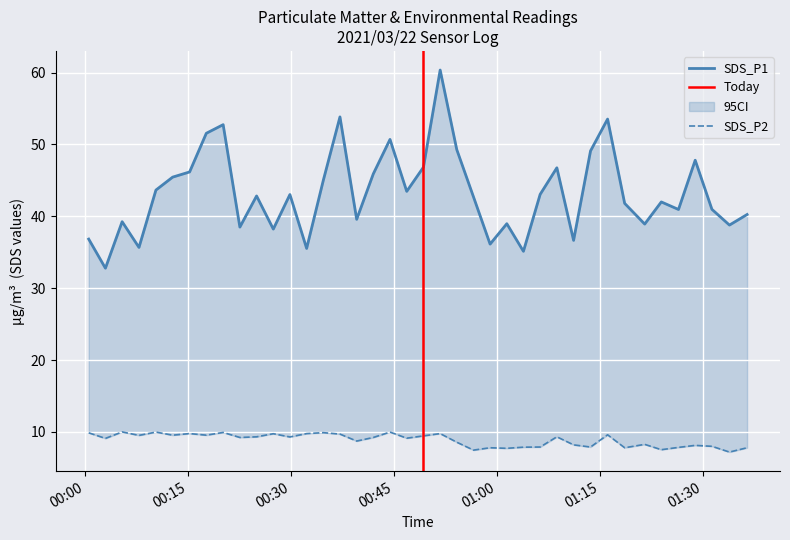

Is it true that SDS_P2 equals 9.5 at 2021/03/22 00:07:53?

True